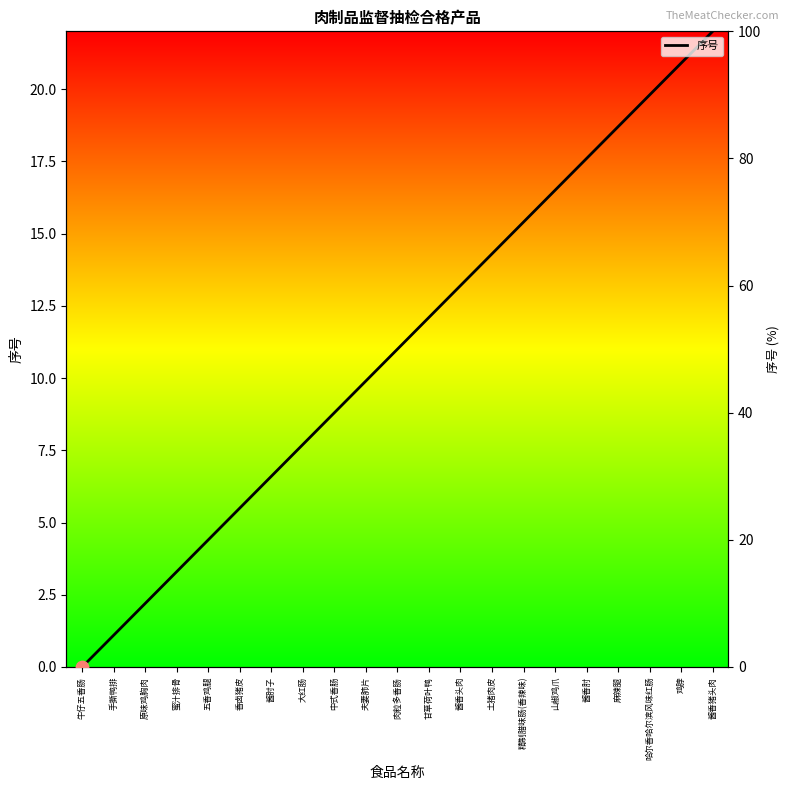

Approximately how many times larger is the value at 酱香头肉 compared to 土猪肉皮?

0.9